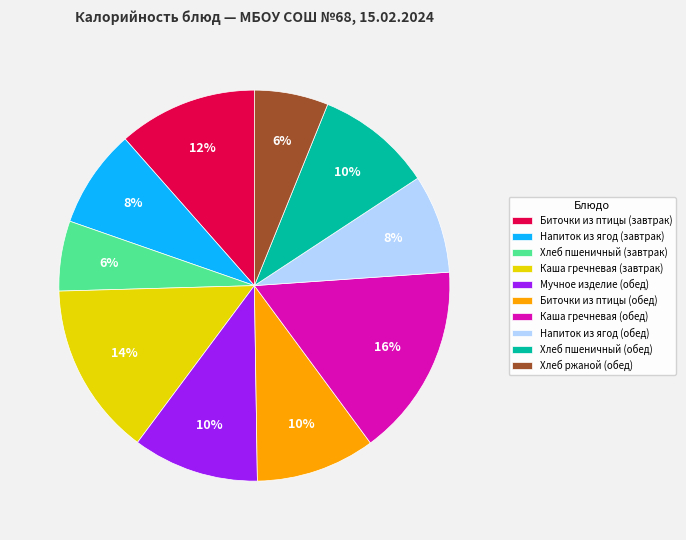

Is there any slice that represents more than half of the pie?

No